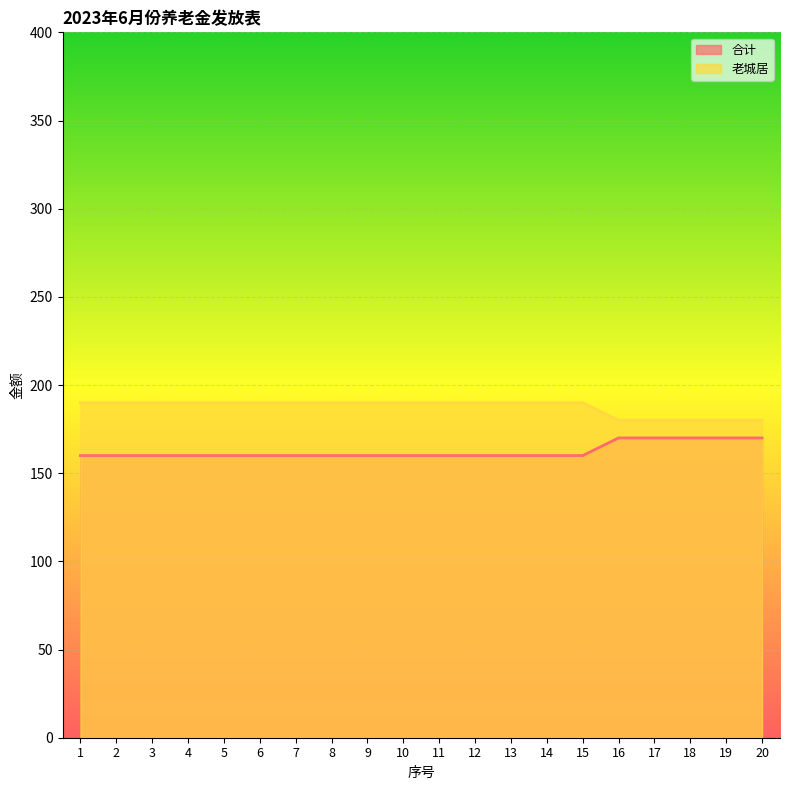

The 老城居 series shows 86 at 6. True or false?

False